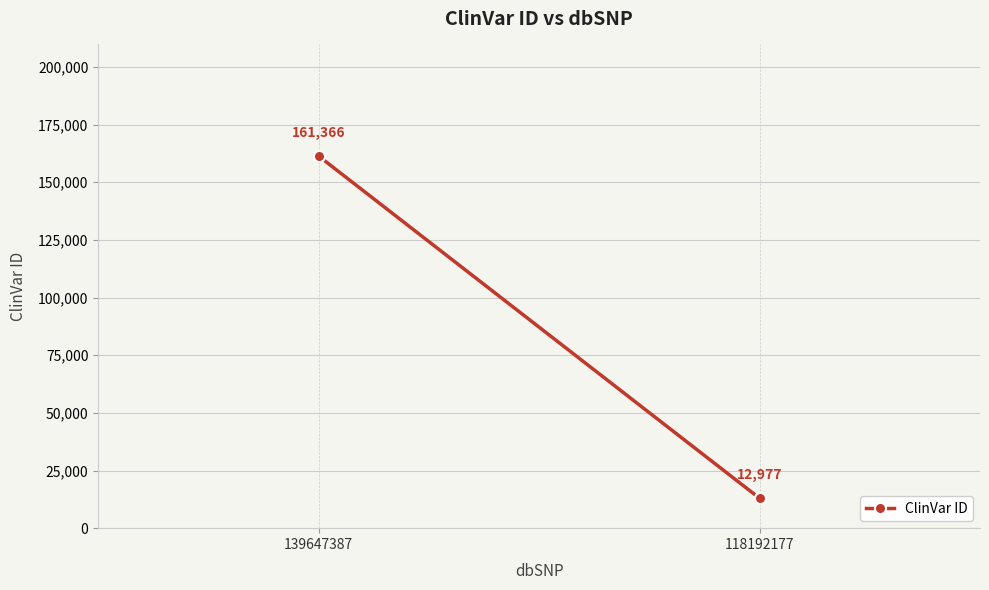

How many lines are shown in the chart?

1